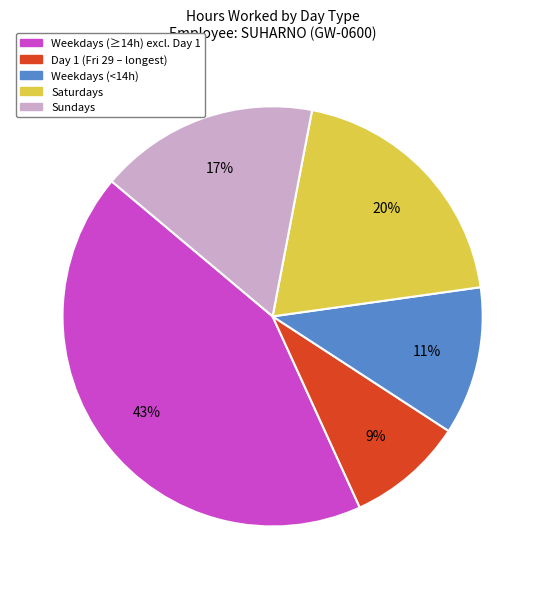

To the nearest percent, what is the average slice percentage?

20%